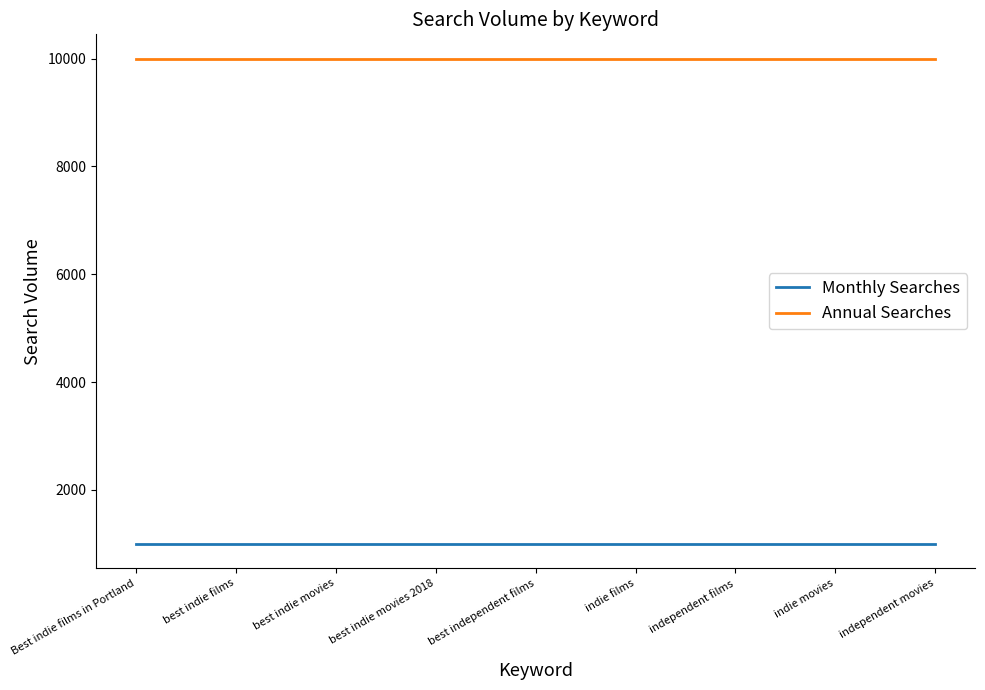

The value of Annual Searches at best indie films is 10000. True or false?

True